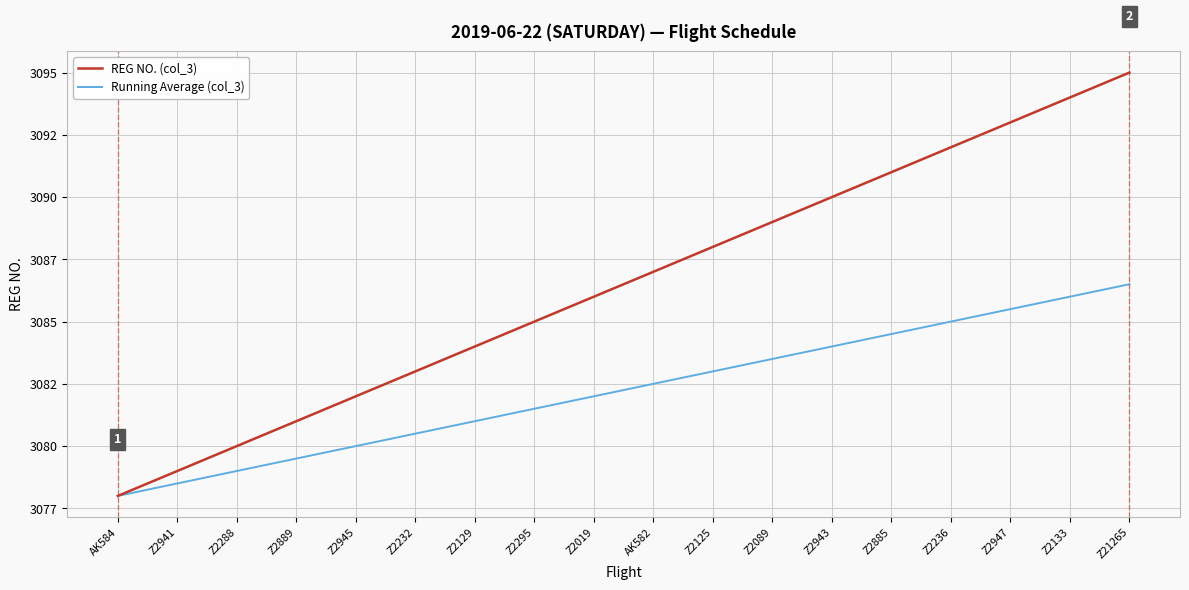

What are all the series names shown in the legend?

REG NO. (col_3), Running Average (col_3)